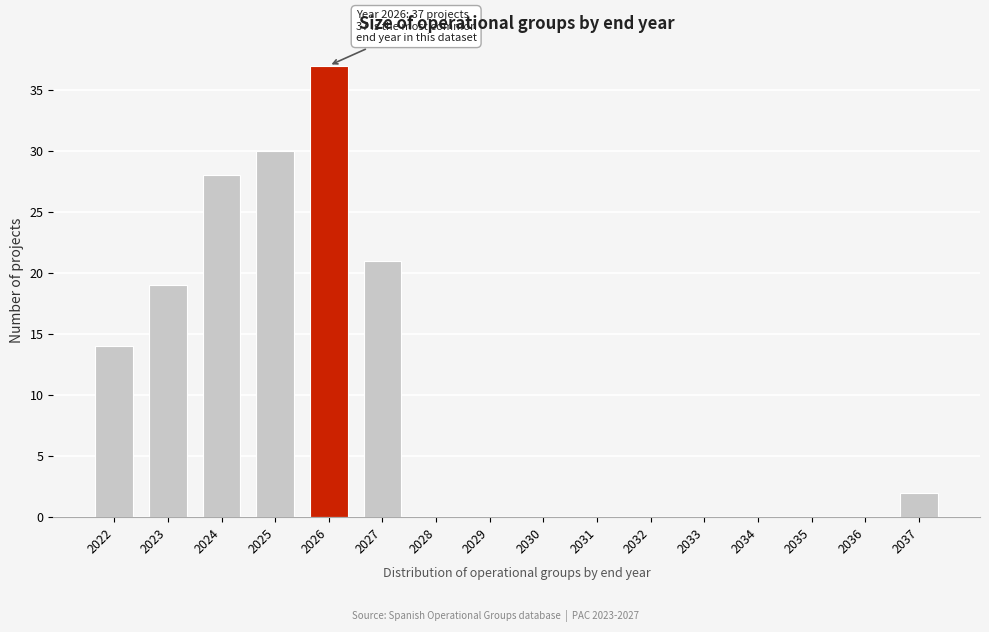

Reading left to right, what are all the values shown in this chart?

2022=14	2023=19	2024=28	2025=30	2026=37	2027=21	2028=0	2029=0	2030=0	2031=0	2032=0	2033=0	2034=0	2035=0	2036=0	2037=2